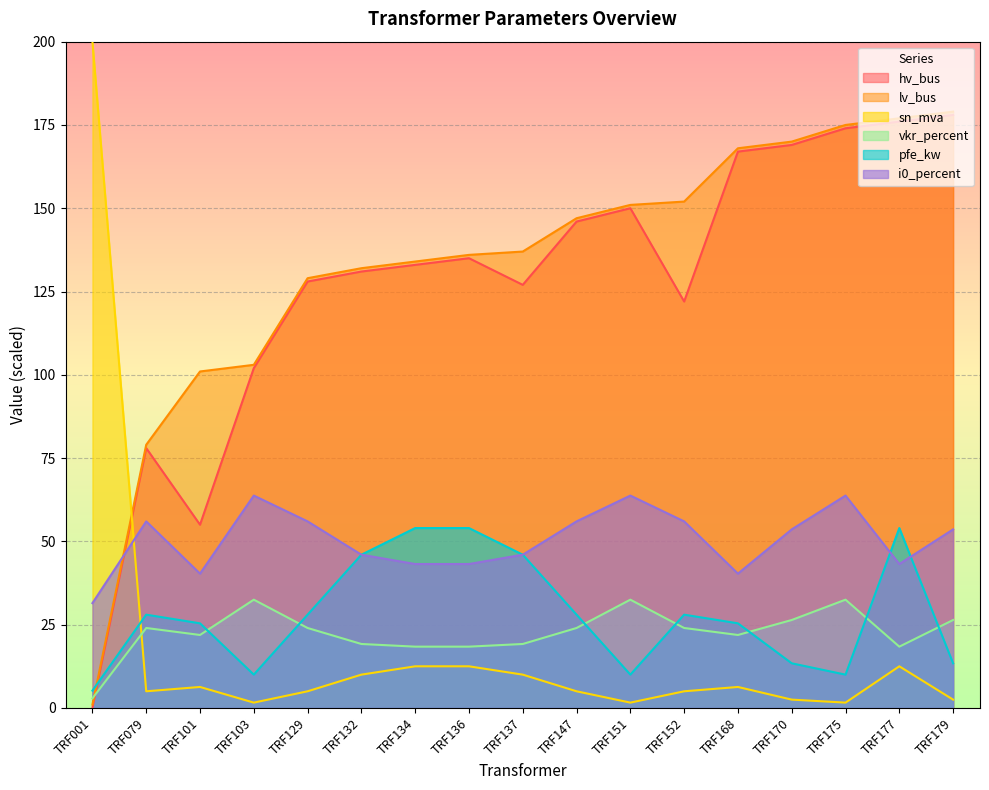

At which category does hv_bus reach its first local valley?

TRF101